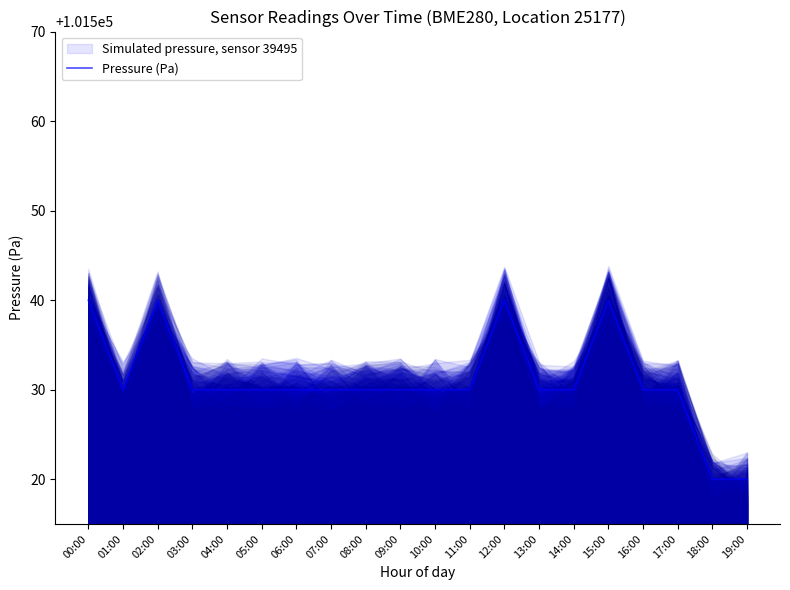

What is the difference between the values at 02:00 and 05:00?

10